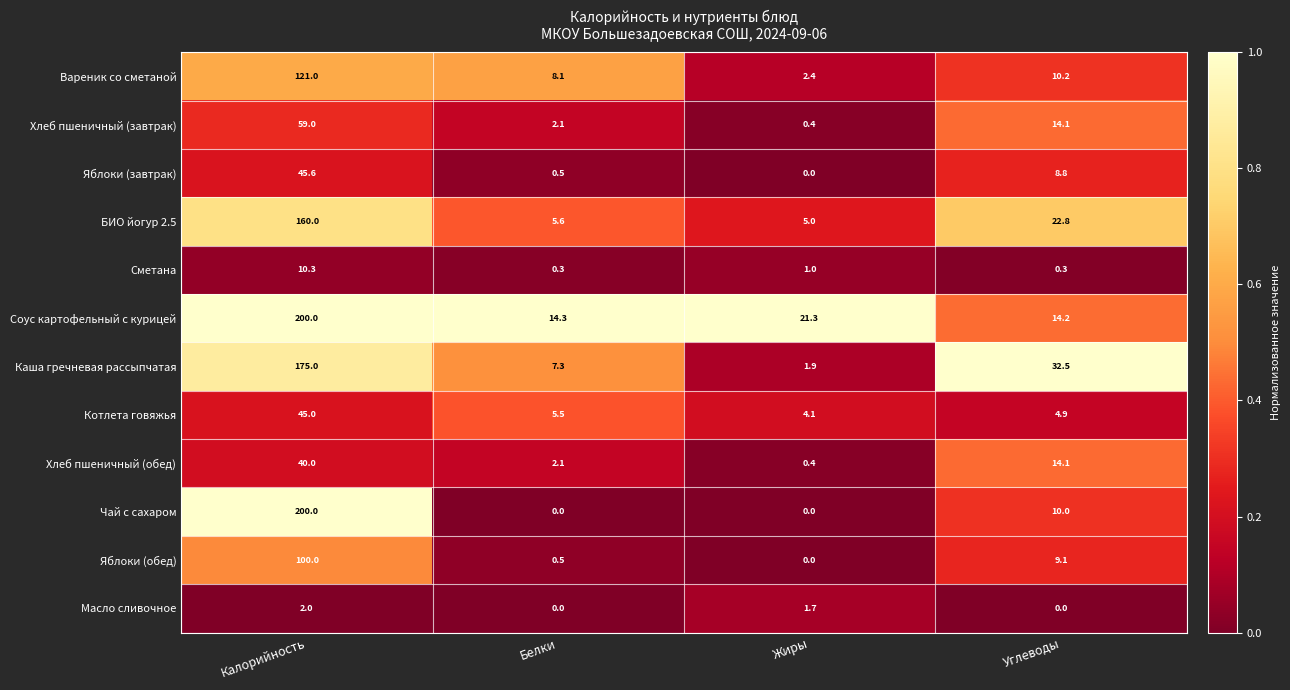

At which label is Яблоки (обед) closest to 50?

Углеводы